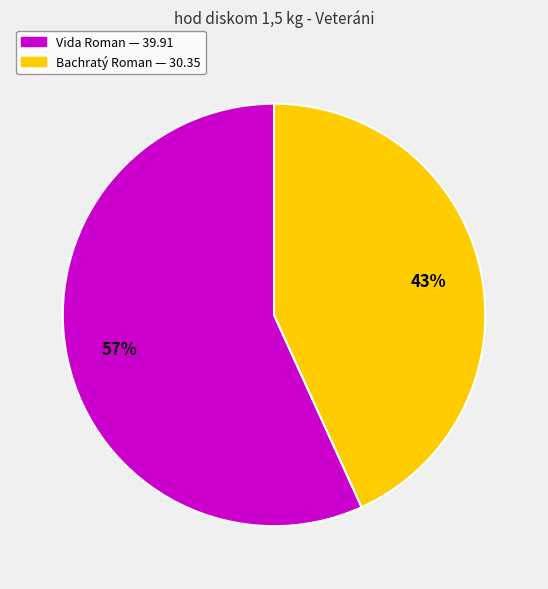

Is the sum of Vida Roman and Bachratý Roman greater than half?

Yes